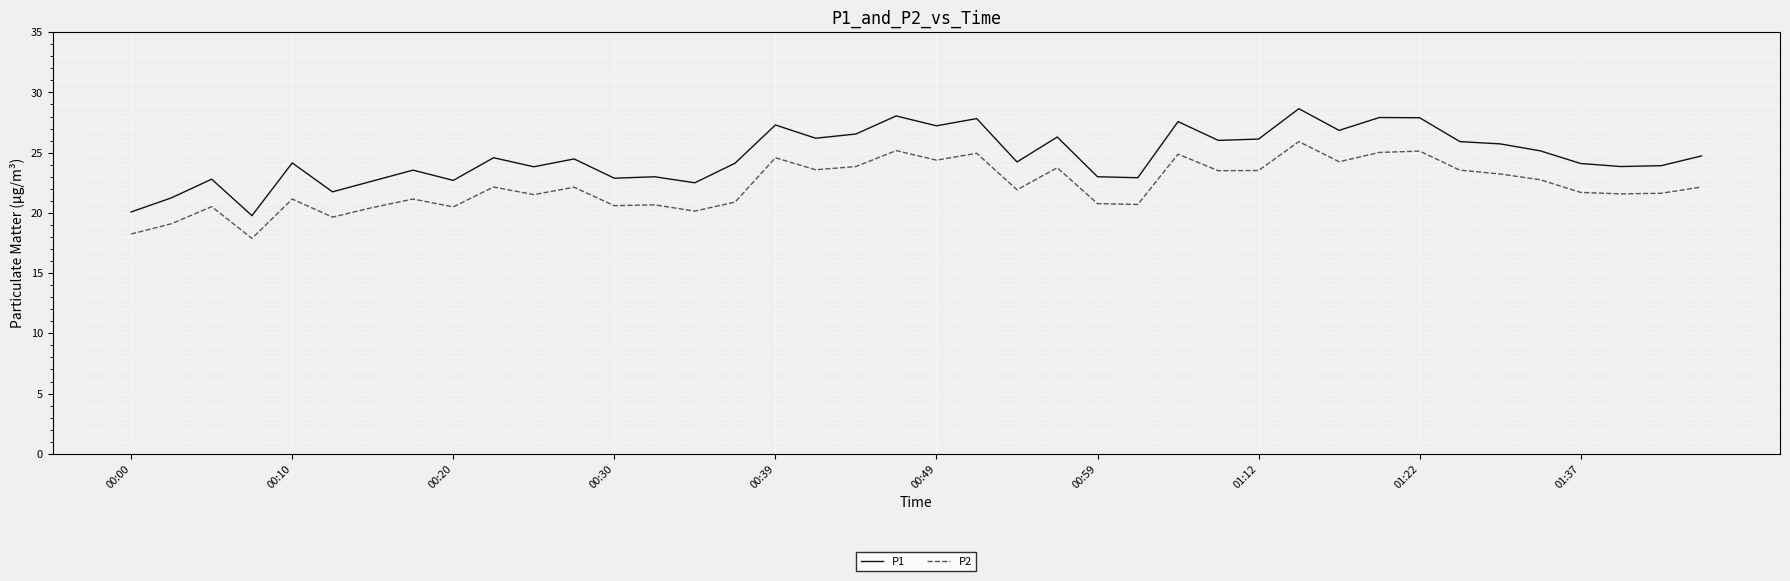

Which series has the largest total across all categories?

P1